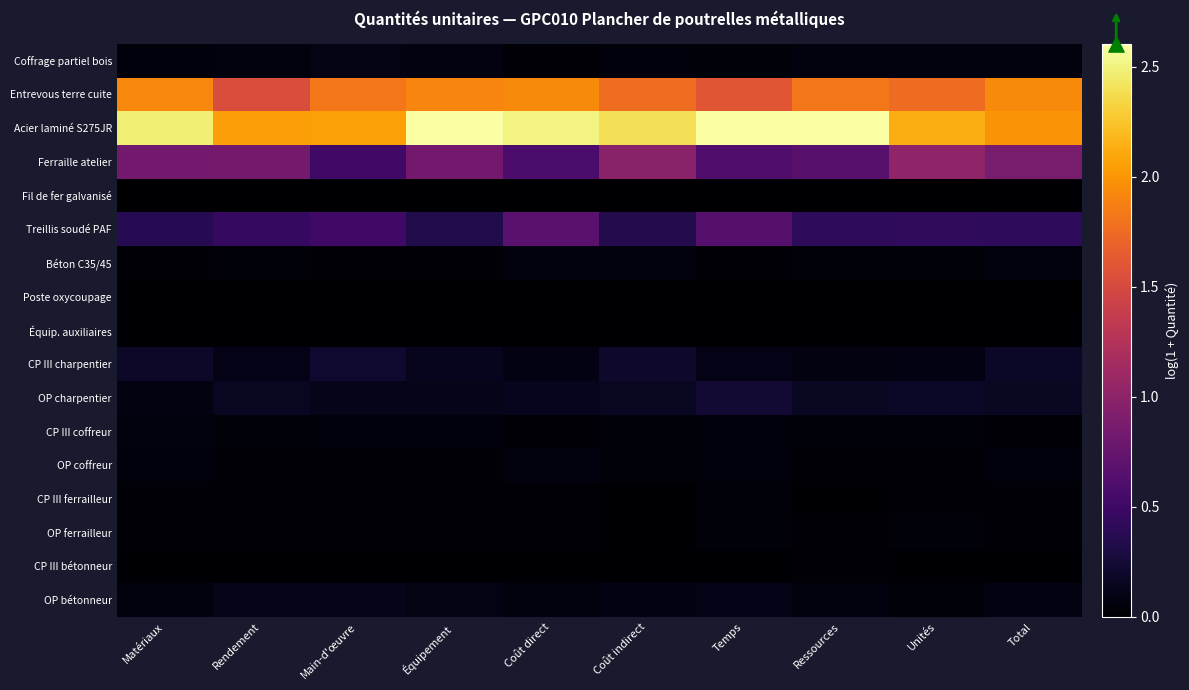

Reading right to left, transcribe all the data shown in this chart.

Coffrage partiel bois: Total=0.1	Unités=0.1	Ressources=0.1	Temps=0.1	Coût indirect=0.1	Coût direct=0.0	Équipement=0.1	Main-d'œuvre=0.1	Rendement=0.1	Matériaux=0.1
Entrevous terre cuite: Total=1.9	Unités=1.7	Ressources=1.8	Temps=1.6	Coût indirect=1.8	Coût direct=1.9	Équipement=1.9	Main-d'œuvre=1.8	Rendement=1.5	Matériaux=1.9
Acier laminé S275JR: Total=2.0	Unités=2.1	Ressources=2.6	Temps=2.6	Coût indirect=2.4	Coût direct=2.5	Équipement=2.6	Main-d'œuvre=2.1	Rendement=2.0	Matériaux=2.5
Ferraille atelier: Total=0.9	Unités=1.0	Ressources=0.7	Temps=0.6	Coût indirect=1.0	Coût direct=0.6	Équipement=0.8	Main-d'œuvre=0.5	Rendement=0.8	Matériaux=0.8
Fil de fer galvanisé: Total=0.0	Unités=0.0	Ressources=0.0	Temps=0.0	Coût indirect=0.0	Coût direct=0.0	Équipement=0.0	Main-d'œuvre=0.0	Rendement=0.0	Matériaux=0.0
Treillis soudé PAF: Total=0.4	Unités=0.4	Ressources=0.4	Temps=0.6	Coût indirect=0.4	Coût direct=0.7	Équipement=0.3	Main-d'œuvre=0.5	Rendement=0.4	Matériaux=0.4
Béton C35/45: Total=0.1	Unités=0.1	Ressources=0.0	Temps=0.0	Coût indirect=0.1	Coût direct=0.1	Équipement=0.0	Main-d'œuvre=0.0	Rendement=0.0	Matériaux=0.0
Poste oxycoupage: Total=0.0	Unités=0.0	Ressources=0.0	Temps=0.0	Coût indirect=0.0	Coût direct=0.0	Équipement=0.0	Main-d'œuvre=0.0	Rendement=0.0	Matériaux=0.0
Équip. auxiliaires: Total=0.0	Unités=0.0	Ressources=0.0	Temps=0.0	Coût indirect=0.0	Coût direct=0.0	Équipement=0.0	Main-d'œuvre=0.0	Rendement=0.0	Matériaux=0.0
CP III charpentier: Total=0.2	Unités=0.1	Ressources=0.1	Temps=0.1	Coût indirect=0.2	Coût direct=0.1	Équipement=0.1	Main-d'œuvre=0.2	Rendement=0.1	Matériaux=0.2
OP charpentier: Total=0.2	Unités=0.2	Ressources=0.2	Temps=0.2	Coût indirect=0.2	Coût direct=0.1	Équipement=0.1	Main-d'œuvre=0.1	Rendement=0.2	Matériaux=0.1
CP III coffreur: Total=0.0	Unités=0.0	Ressources=0.0	Temps=0.1	Coût indirect=0.0	Coût direct=0.0	Équipement=0.1	Main-d'œuvre=0.1	Rendement=0.0	Matériaux=0.1
OP coffreur: Total=0.1	Unités=0.0	Ressources=0.0	Temps=0.1	Coût indirect=0.0	Coût direct=0.1	Équipement=0.0	Main-d'œuvre=0.0	Rendement=0.0	Matériaux=0.1
CP III ferrailleur: Total=0.0	Unités=0.0	Ressources=0.0	Temps=0.0	Coût indirect=0.0	Coût direct=0.0	Équipement=0.0	Main-d'œuvre=0.0	Rendement=0.0	Matériaux=0.0
OP ferrailleur: Total=0.0	Unités=0.0	Ressources=0.0	Temps=0.0	Coût indirect=0.0	Coût direct=0.0	Équipement=0.0	Main-d'œuvre=0.0	Rendement=0.0	Matériaux=0.0
CP III bétonneur: Total=0.0	Unités=0.0	Ressources=0.0	Temps=0.0	Coût indirect=0.0	Coût direct=0.0	Équipement=0.0	Main-d'œuvre=0.0	Rendement=0.0	Matériaux=0.0
OP bétonneur: Total=0.1	Unités=0.0	Ressources=0.1	Temps=0.1	Coût indirect=0.1	Coût direct=0.1	Équipement=0.1	Main-d'œuvre=0.1	Rendement=0.1	Matériaux=0.1